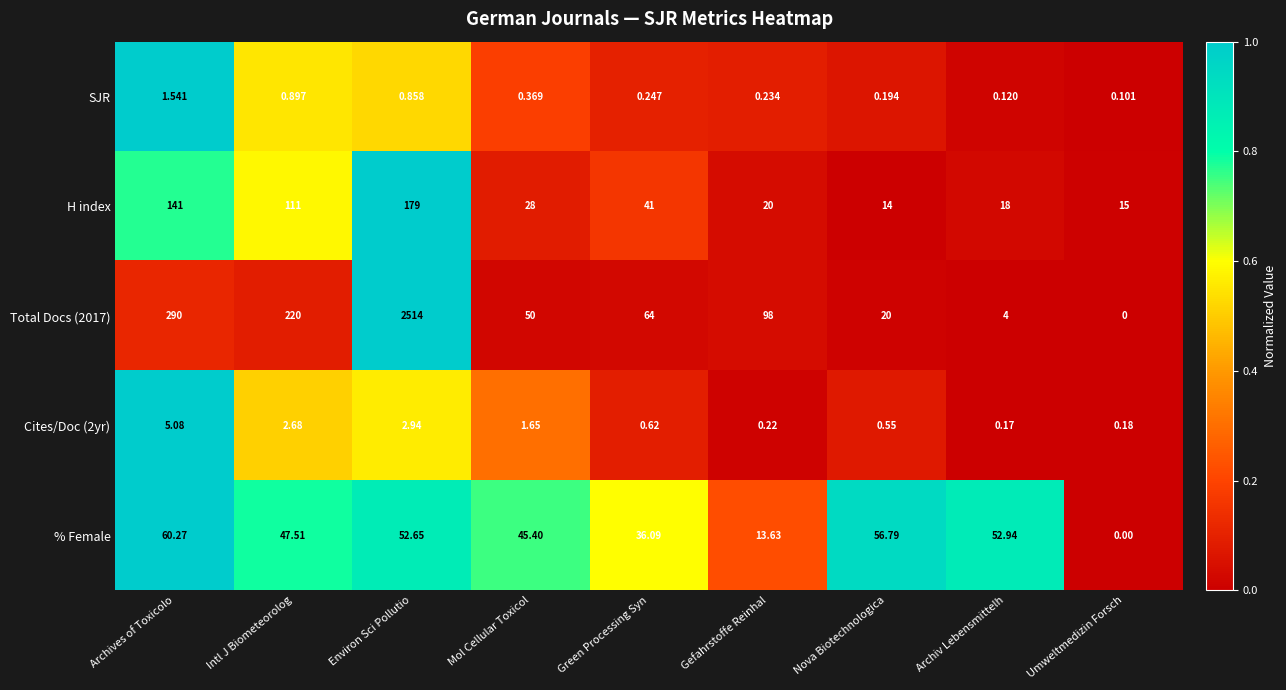

List the series in order of their peak value, highest first.

Total Docs (2017), H index, % Female, Cites/Doc (2yr), SJR